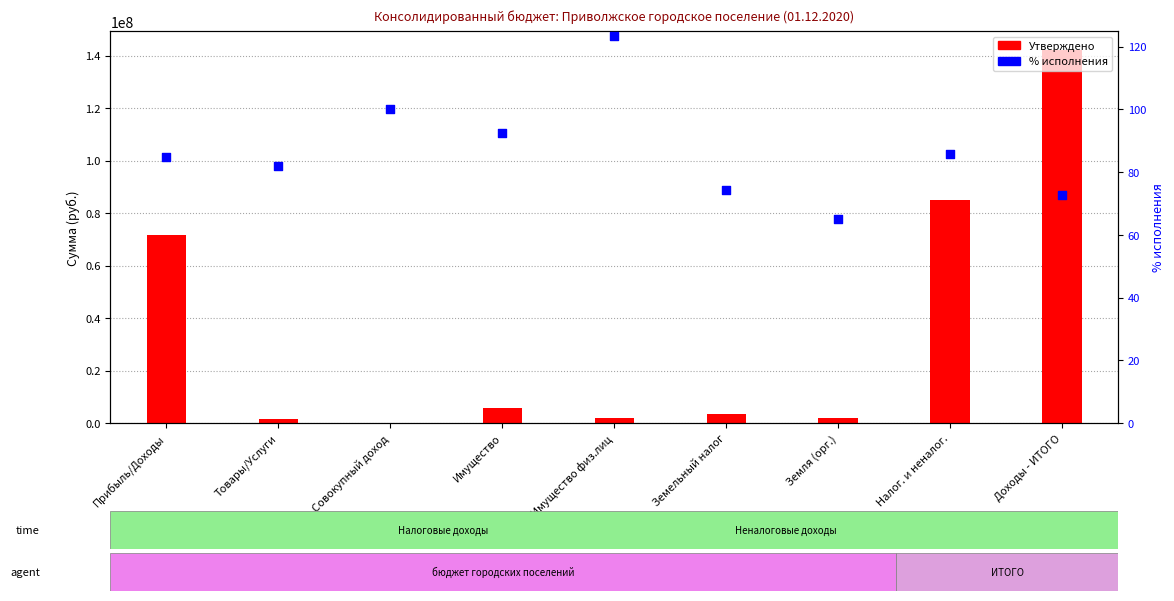

Which series has the largest total across all categories?

Утверждено